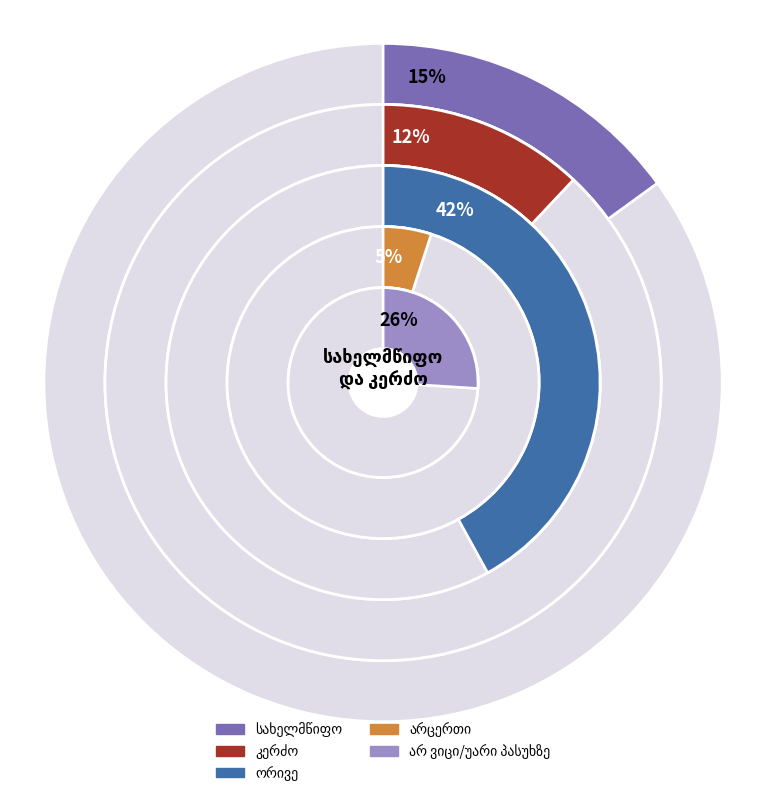

Count the number of slices in the pie.

5